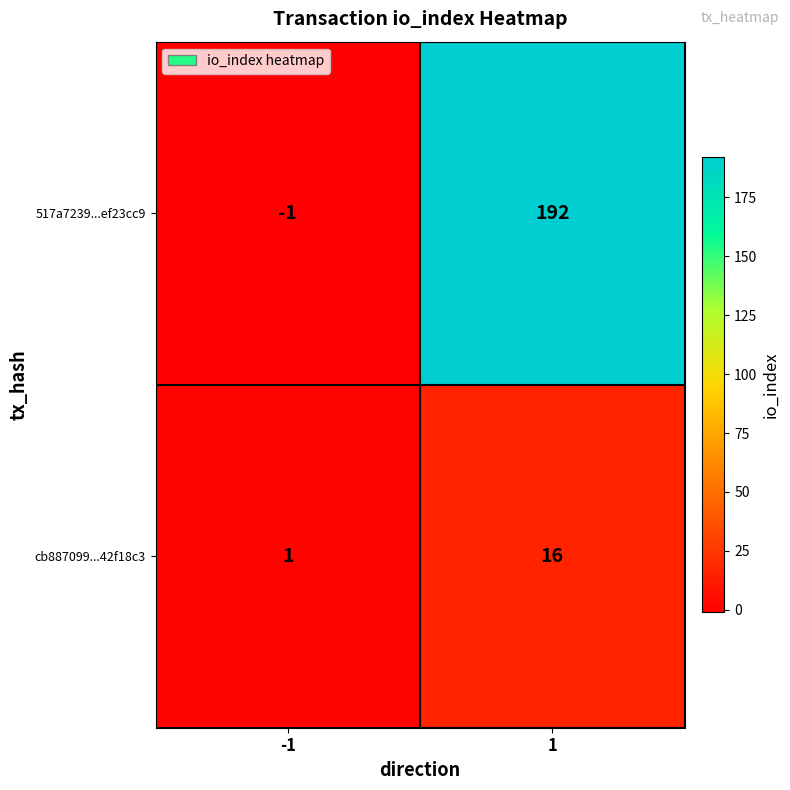

Rank the series by their maximum value, from lowest to highest.

cb887099...42f18c3, 517a7239...ef23cc9